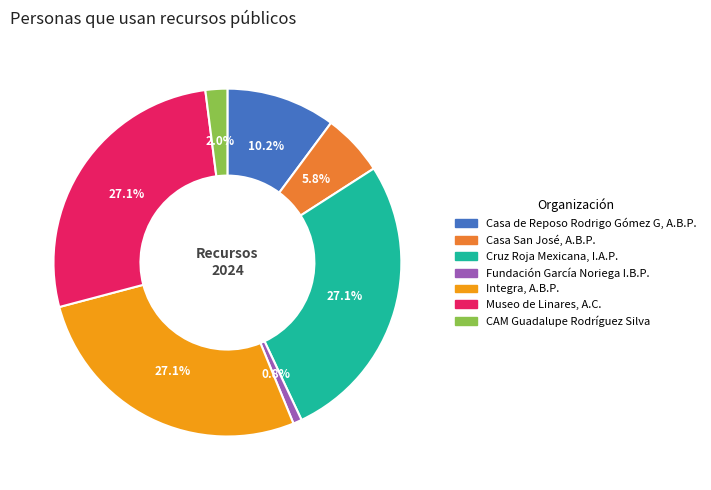

To the nearest percent, what portion does Fundación García Noriega I.B.P. represent?

1%